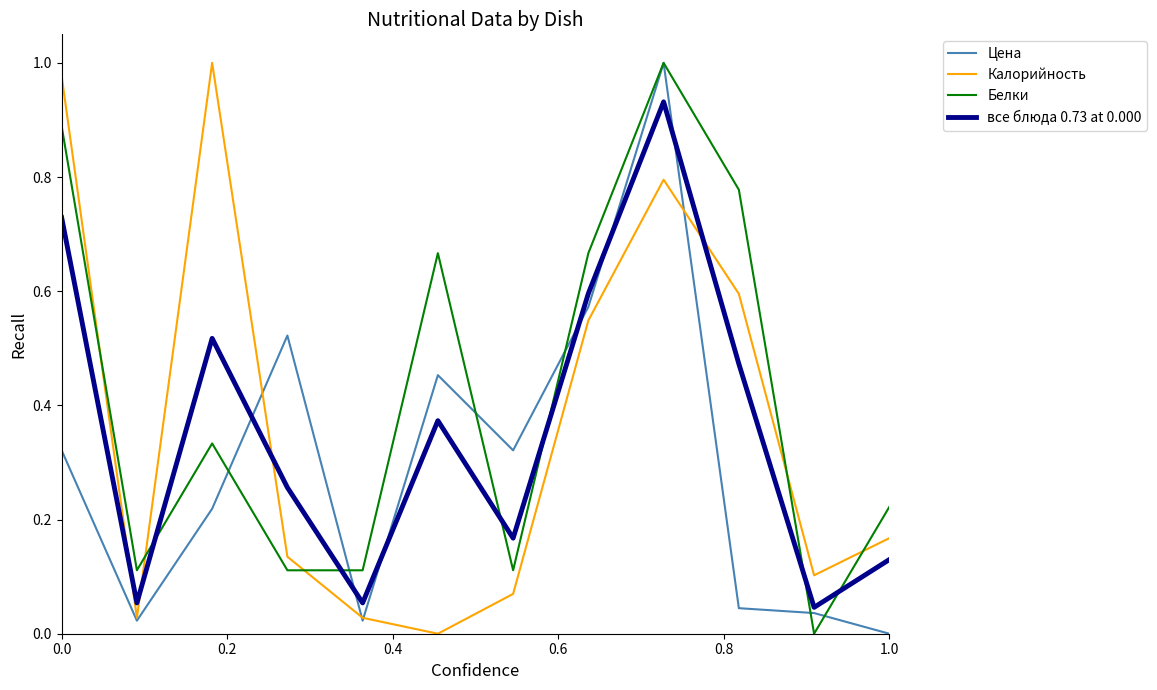

Is this an area chart (filled region under the line)?

No